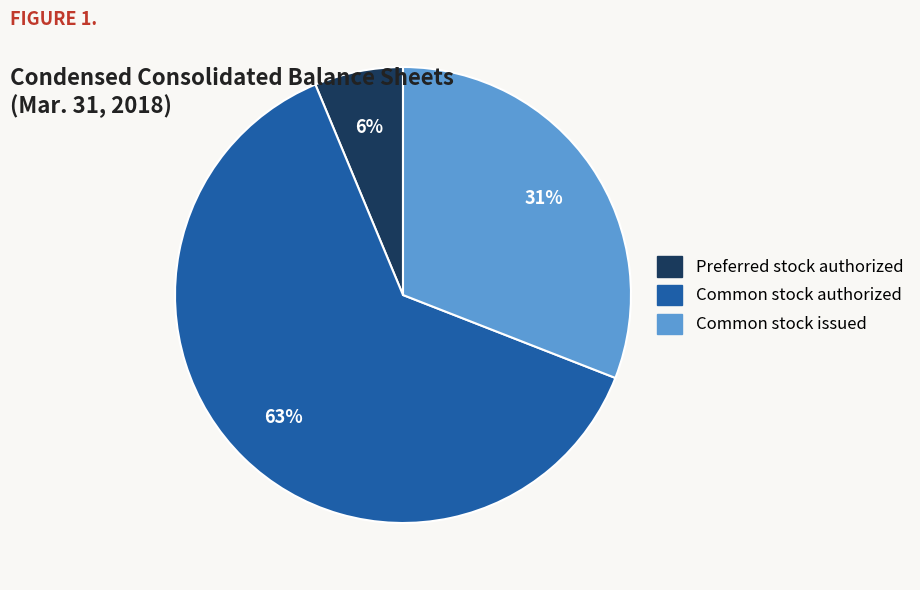

To the nearest percent, what portion does Common stock authorized represent?

63%